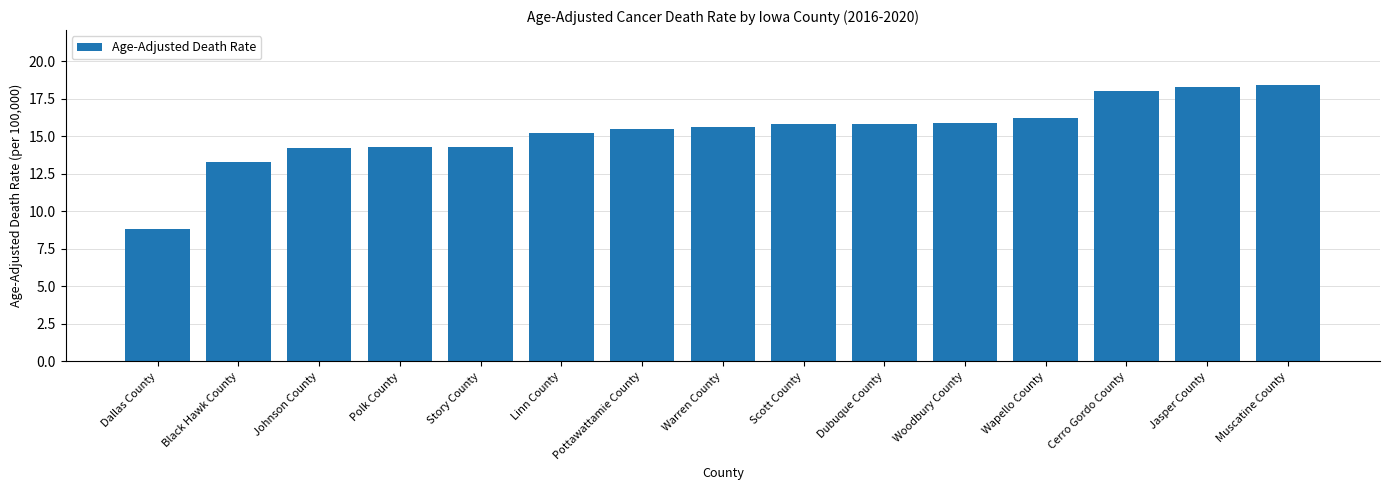

Reading right to left, extract all data points from this chart.

Muscatine County=18.4	Jasper County=18.3	Cerro Gordo County=18.0	Wapello County=16.2	Woodbury County=15.9	Dubuque County=15.8	Scott County=15.8	Warren County=15.6	Pottawattamie County=15.5	Linn County=15.2	Story County=14.3	Polk County=14.3	Johnson County=14.2	Black Hawk County=13.3	Dallas County=8.8